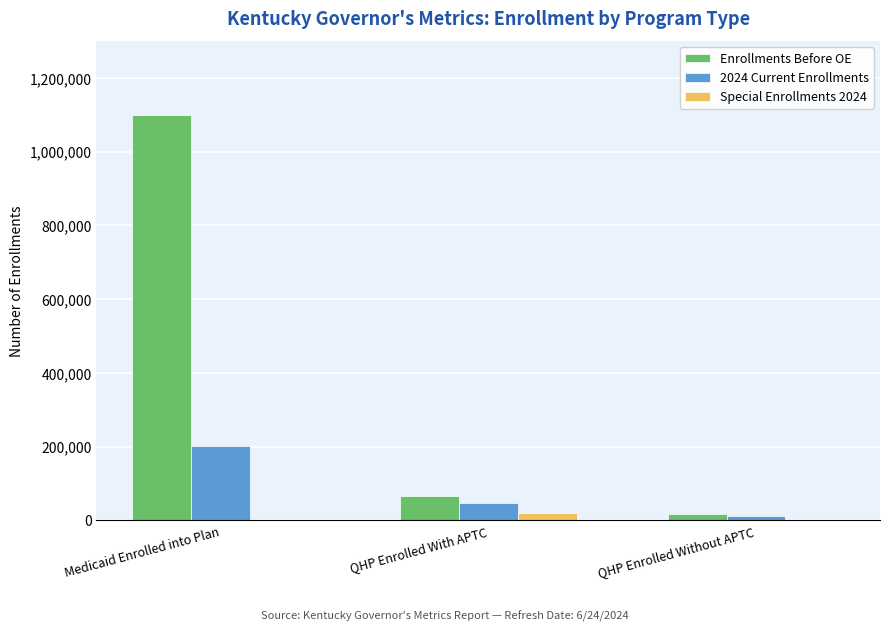

Which series changed the most between Medicaid Enrolled into Plan and QHP Enrolled With APTC?

Enrollments Before OE